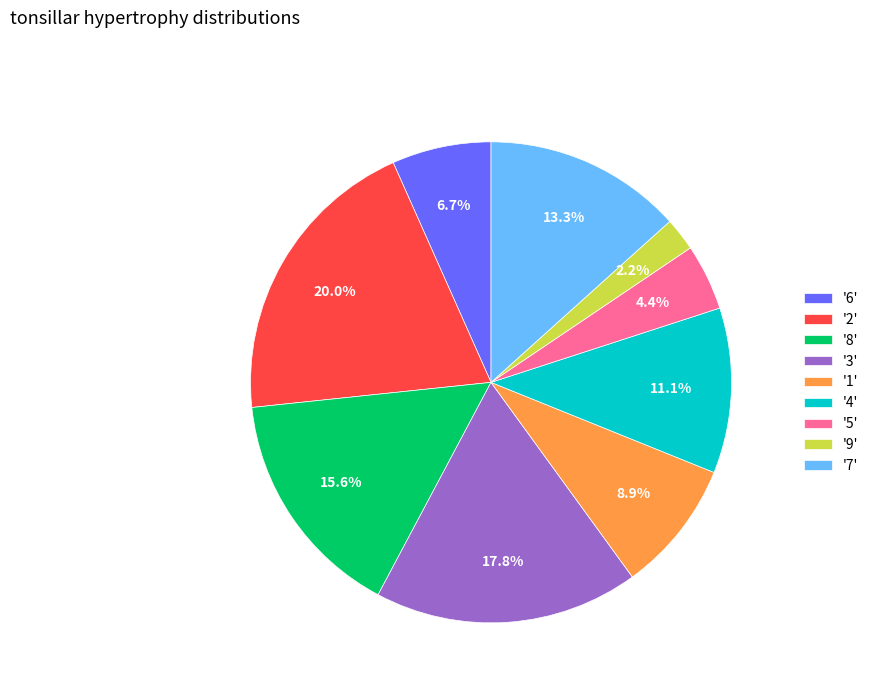

Between '9' and '8', which is larger?

'8'